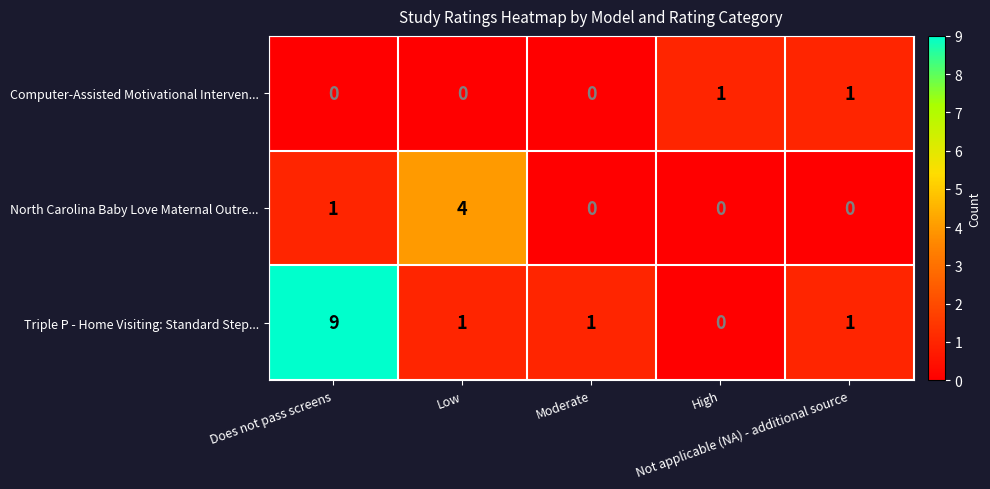

What is the total value across all series at Low?

5